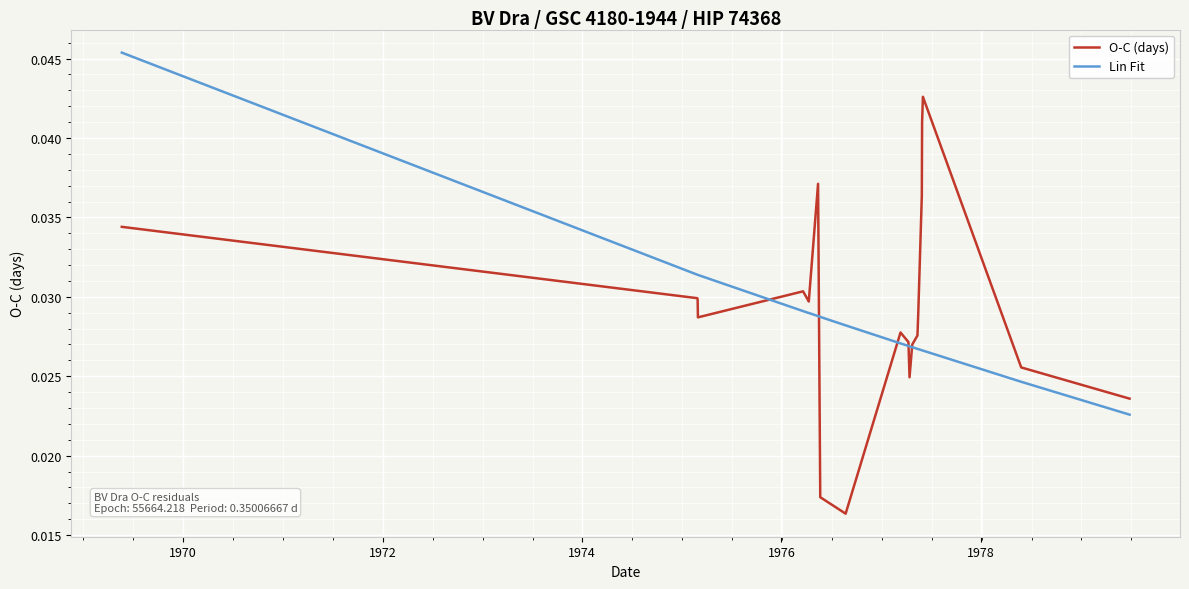

What is the sum of all O-C (days) values?

0.6